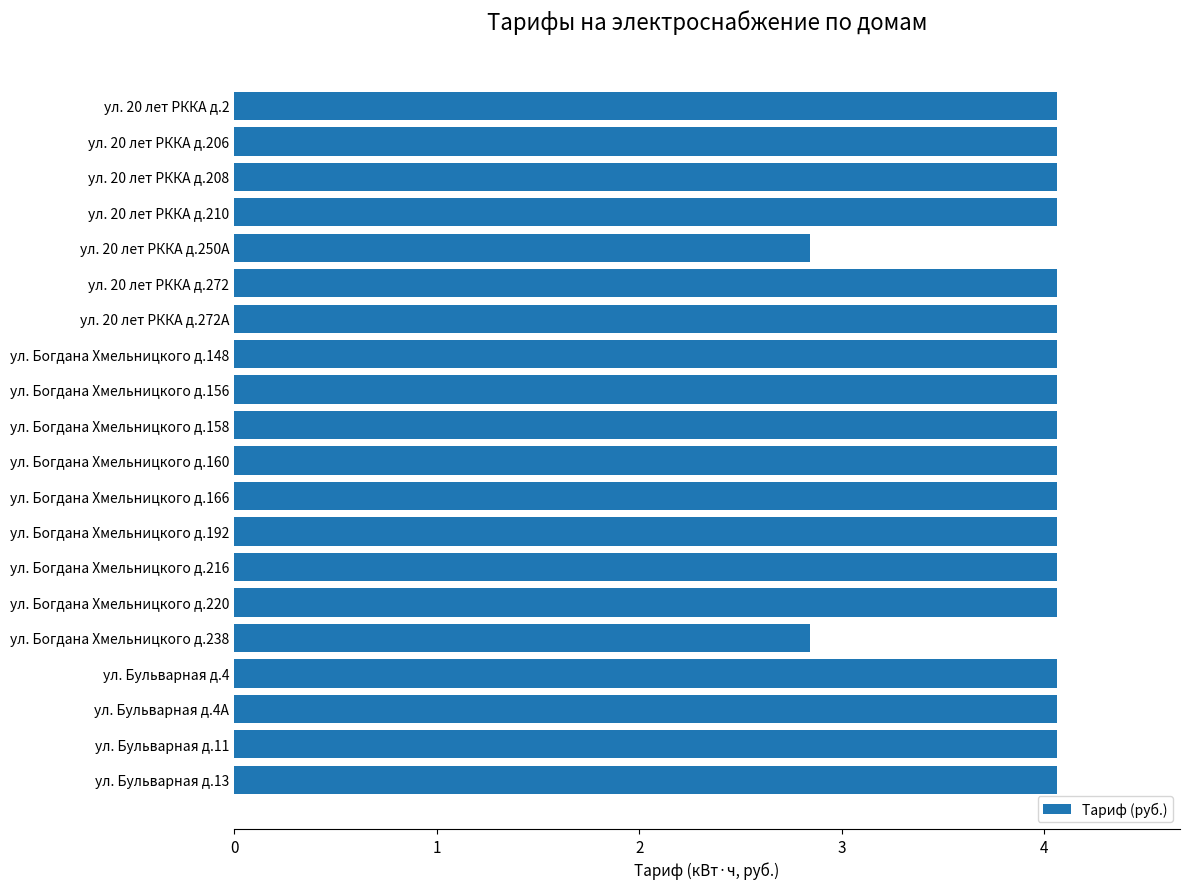

Reading top to bottom, transcribe all the data shown in this chart.

ул. 20 лет РККА д.2=4.1	ул. 20 лет РККА д.206=4.1	ул. 20 лет РККА д.208=4.1	ул. 20 лет РККА д.210=4.1	ул. 20 лет РККА д.250А=2.8	ул. 20 лет РККА д.272=4.1	ул. 20 лет РККА д.272А=4.1	ул. Богдана Хмельницкого д.148=4.1	ул. Богдана Хмельницкого д.156=4.1	ул. Богдана Хмельницкого д.158=4.1	ул. Богдана Хмельницкого д.160=4.1	ул. Богдана Хмельницкого д.166=4.1	ул. Богдана Хмельницкого д.192=4.1	ул. Богдана Хмельницкого д.216=4.1	ул. Богдана Хмельницкого д.220=4.1	ул. Богдана Хмельницкого д.238=2.8	ул. Бульварная д.4=4.1	ул. Бульварная д.4А=4.1	ул. Бульварная д.11=4.1	ул. Бульварная д.13=4.1